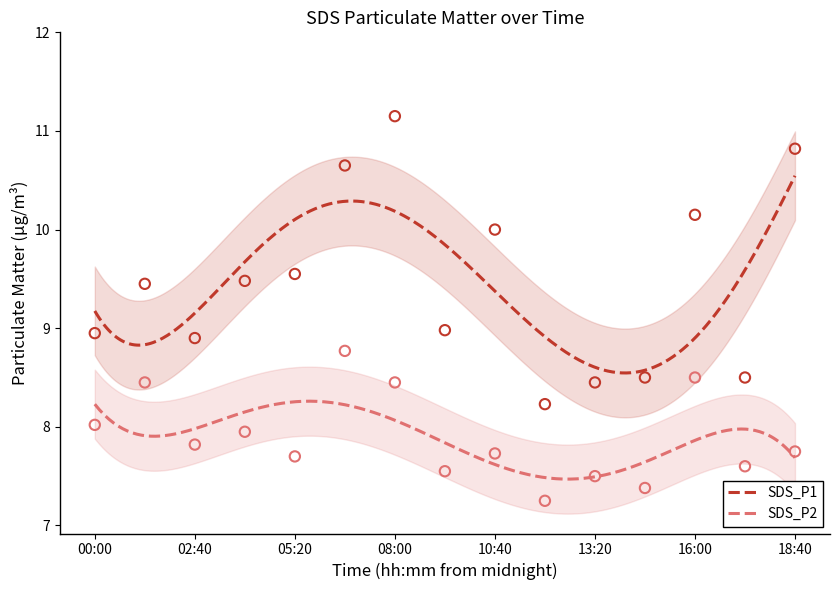

What are all the series names shown in the legend?

SDS_P1, SDS_P2